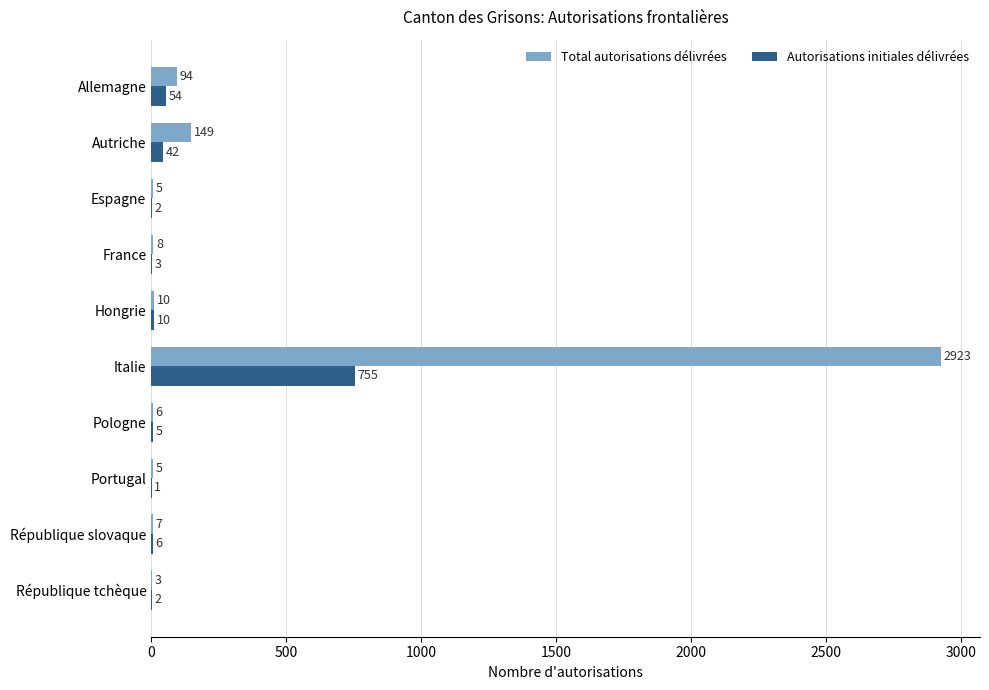

What is the total value across all series at République slovaque?

13